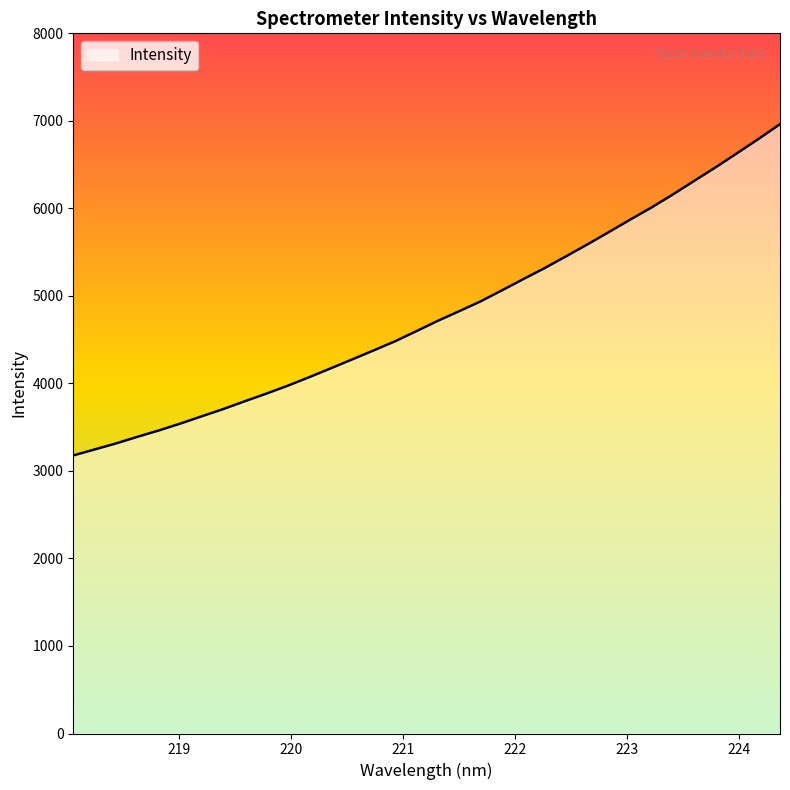

What is the greatest value displayed?

6962.4